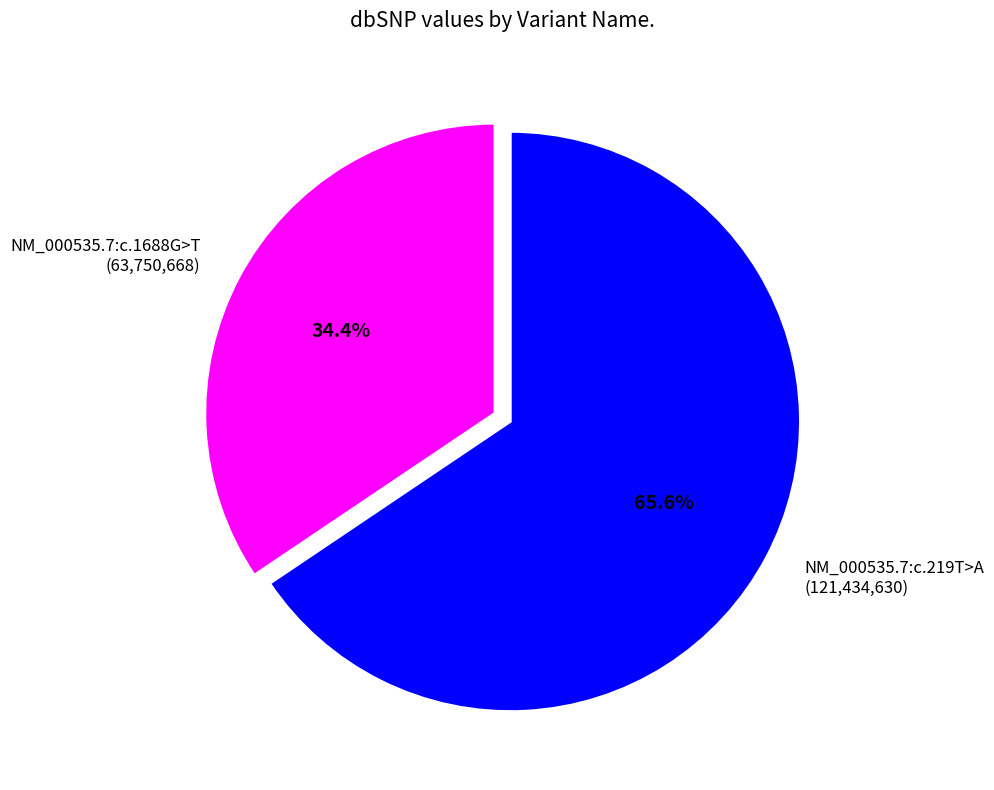

What is the ratio of the value at NM_000535.7:c.1688G>T to the value at NM_000535.7:c.219T>A?

0.5